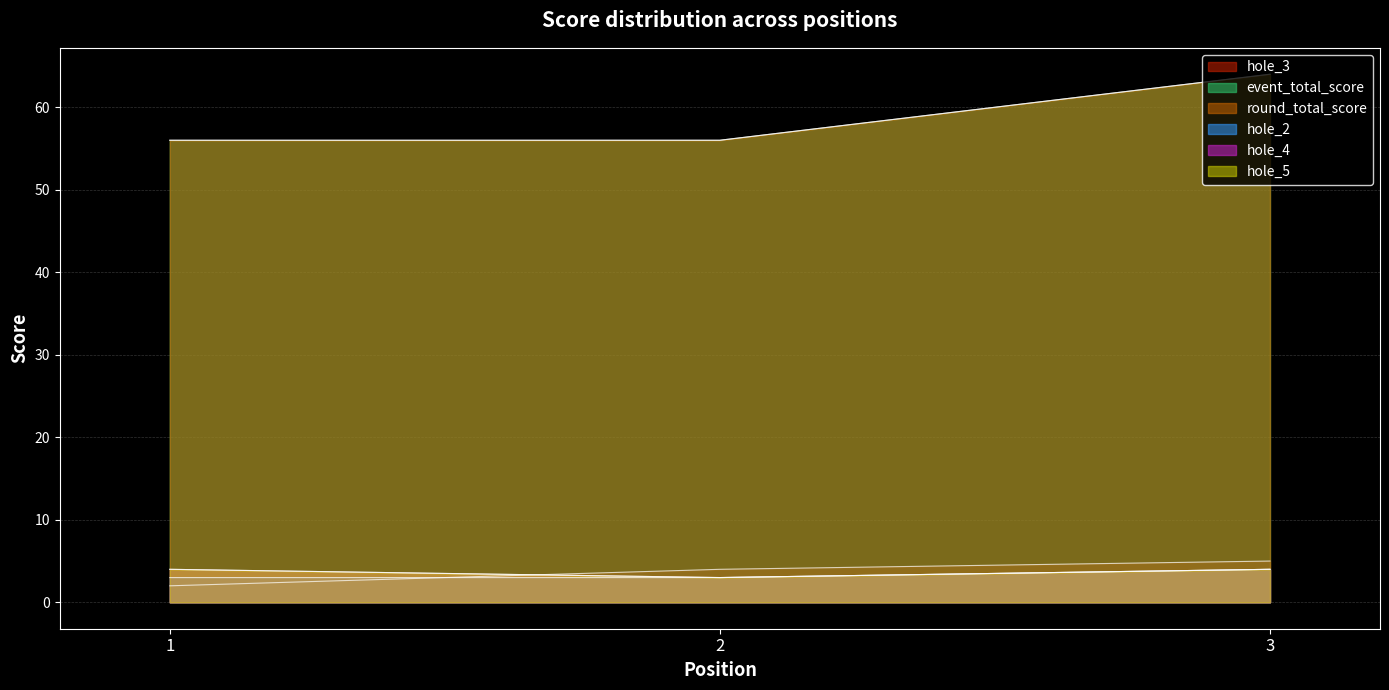

Is the value of hole_4 at 2 greater than the value of round_total_score at 1?

No